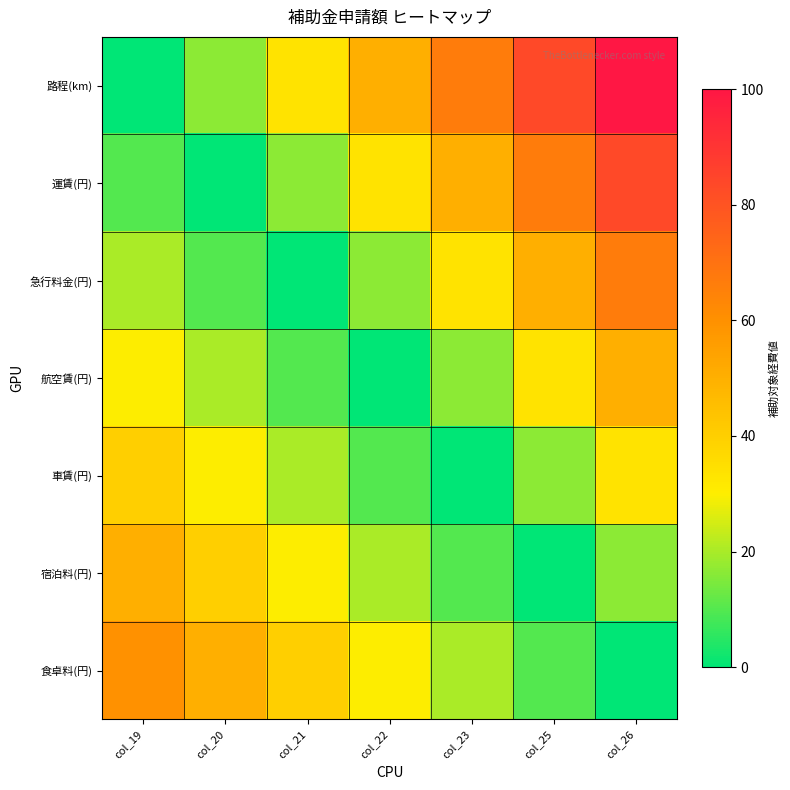

At which category is the sum across all series the highest?

col_26